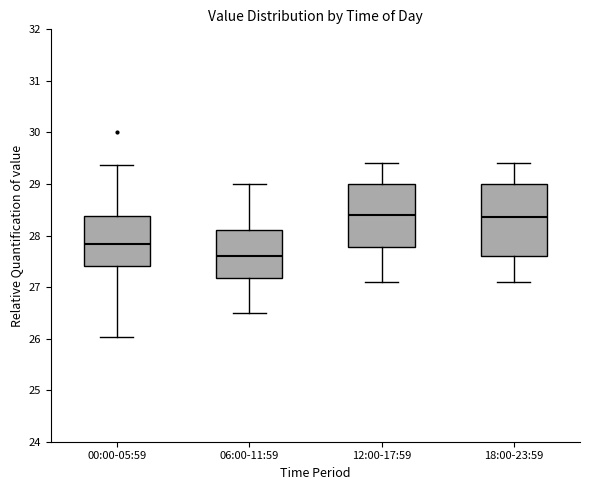

Reading left to right, read every box against the y-axis: the position of its median line, the range the box covers, and the ends of its whiskers. The values are not printed on the chart, so give them approximately, as read against the axis.

00:00-05:59: median 27.8, box 27.4 to 28.4, whiskers 26.0 to 29.4
06:00-11:59: median 27.6, box 27.2 to 28.1, whiskers 26.5 to 29.0
12:00-17:59: median 28.4, box 27.8 to 29.0, whiskers 27.1 to 29.4
18:00-23:59: median 28.4, box 27.6 to 29.0, whiskers 27.1 to 29.4